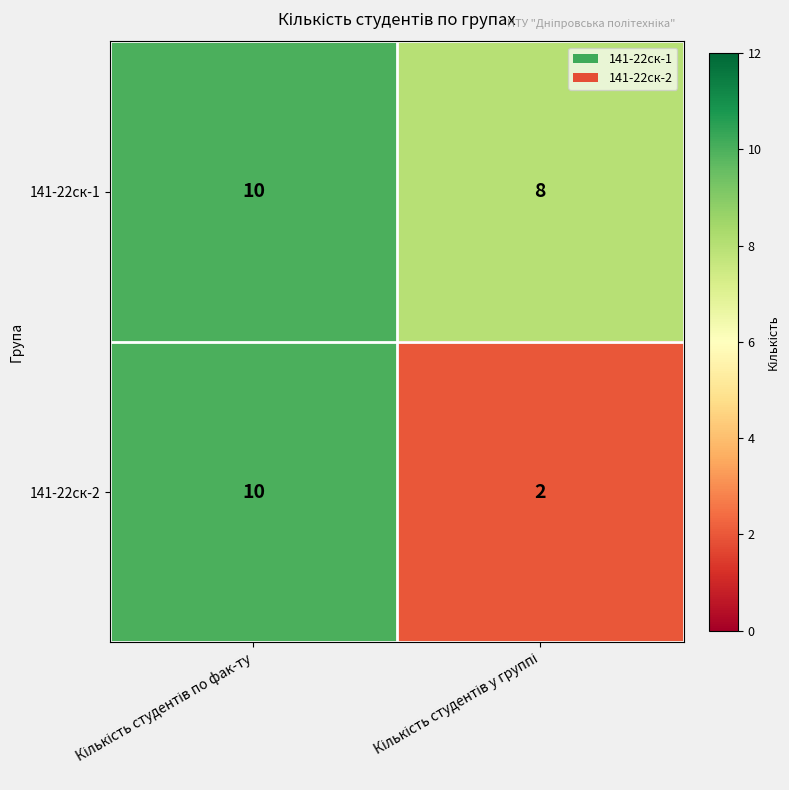

Which series has the largest total across all categories?

141-22ск-1